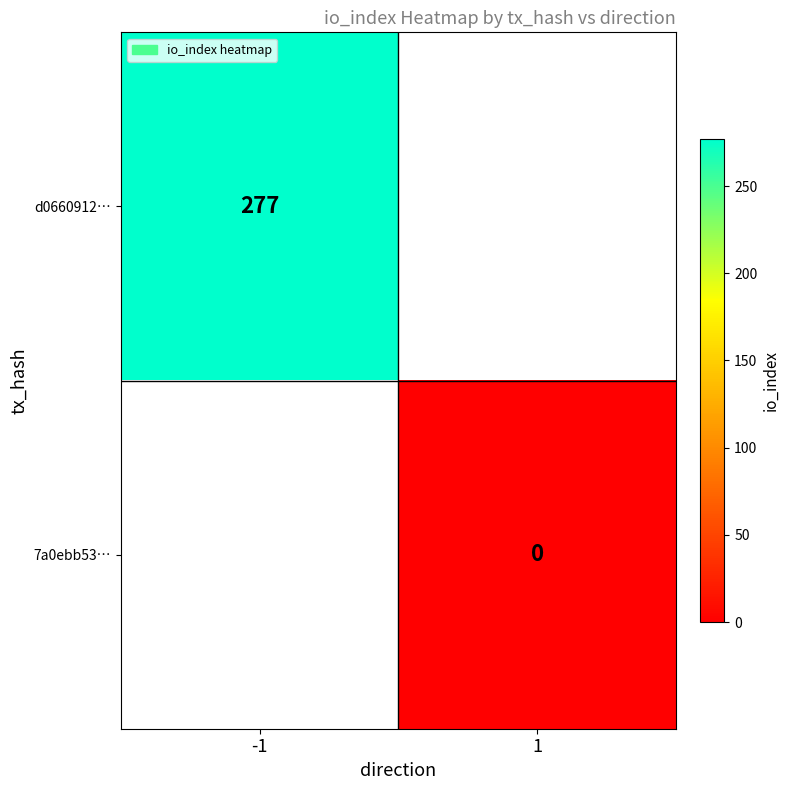

Which series has the largest range (max minus min)?

d0660912…